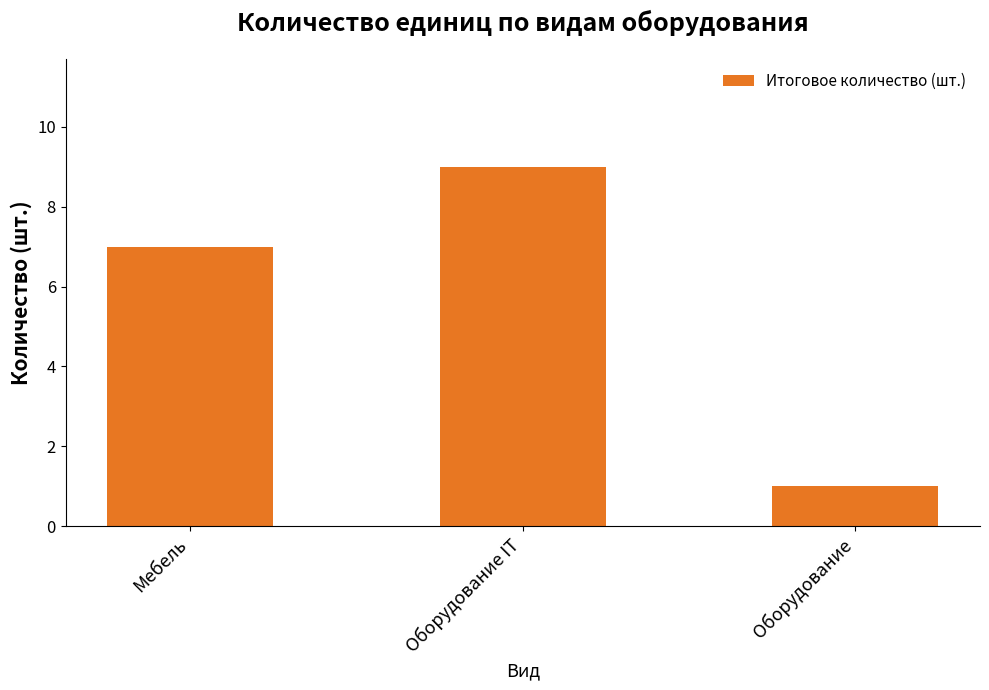

How many bars are there in total?

3